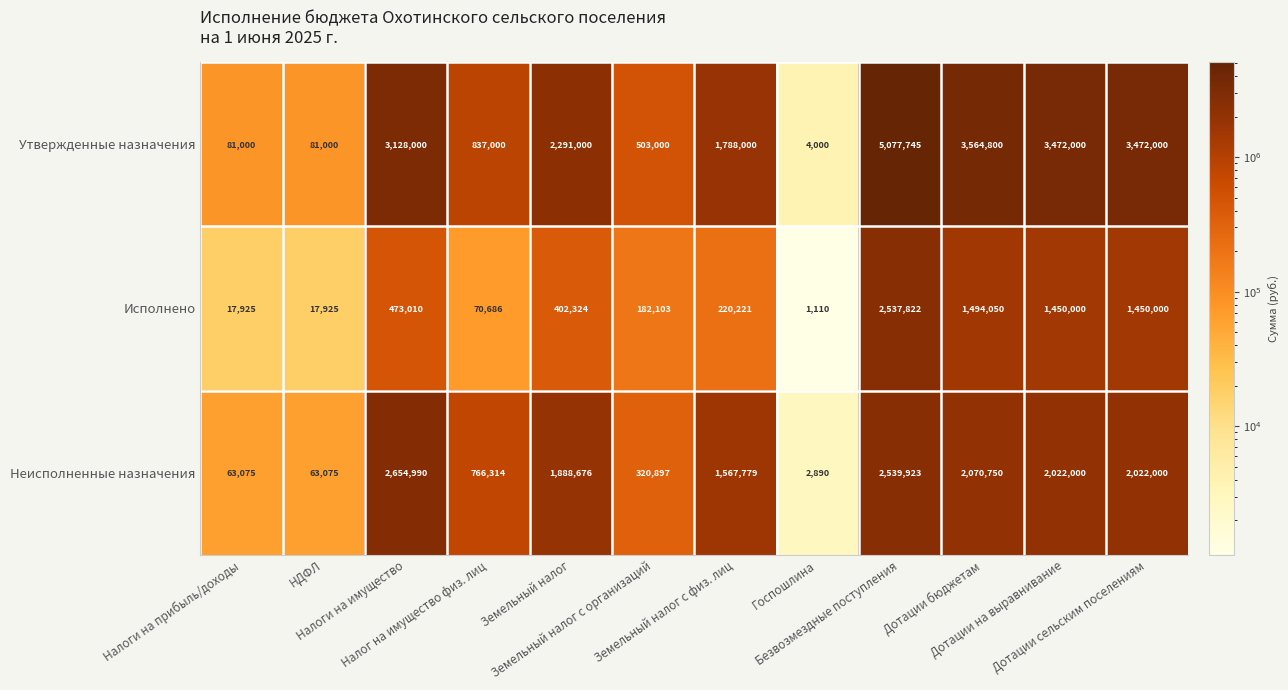

Which series changed the most between НДФЛ and Земельный налог?

Утвержденные назначения